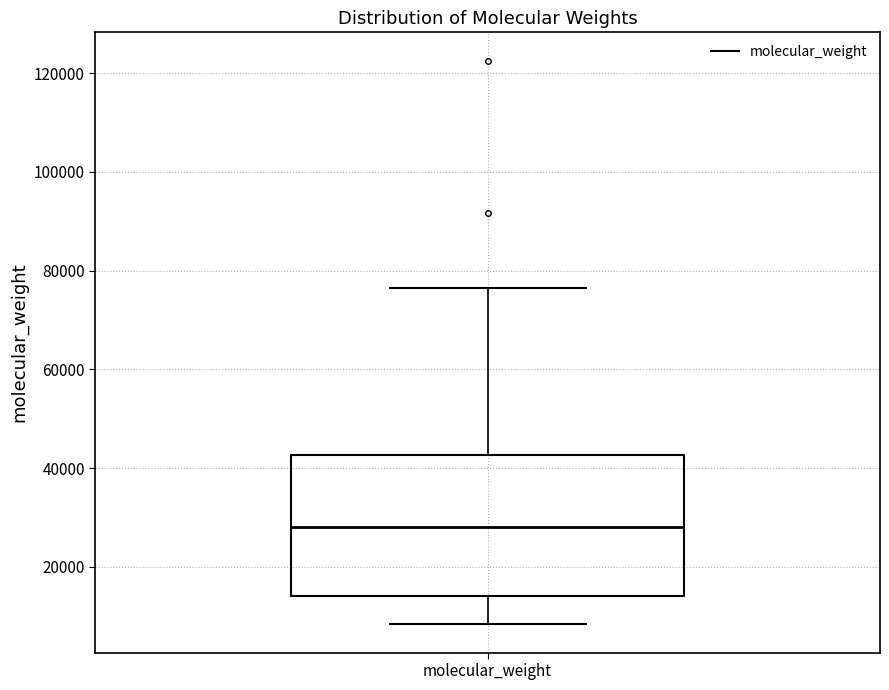

Read this box plot against the y-axis: the position of the median line, the range covered by the box, and the ends of both whiskers. The values are not printed on the chart, so give them approximately, as read against the axis.

median 28000, box 14000 to 42000, whiskers 8000 to 76000